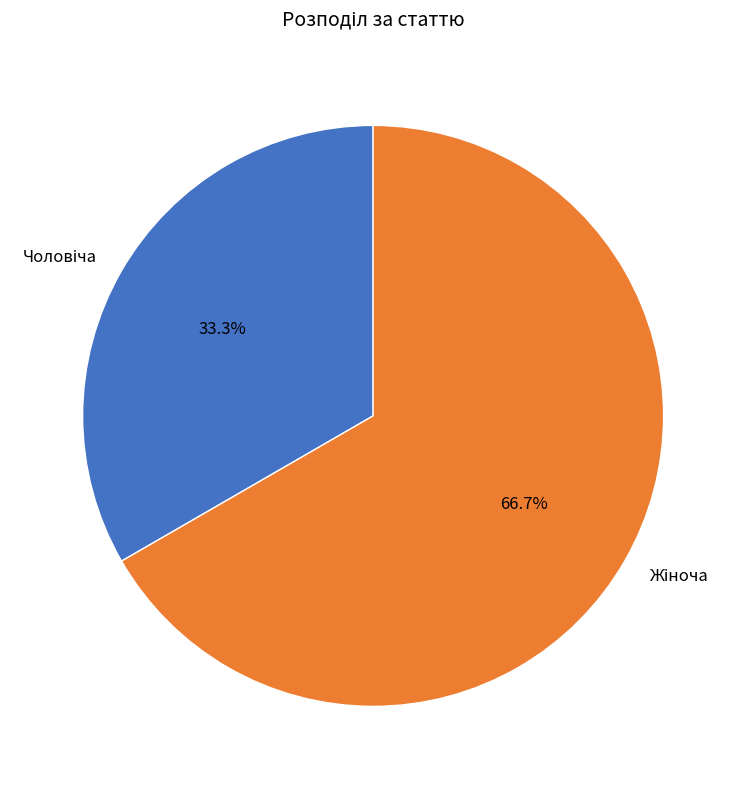

Is there a majority slice in this chart?

Yes